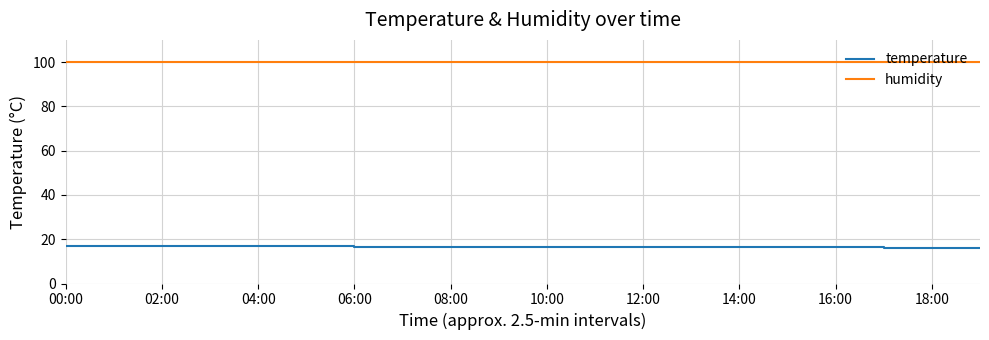

True or false: humidity and temperature cross at least once.

False